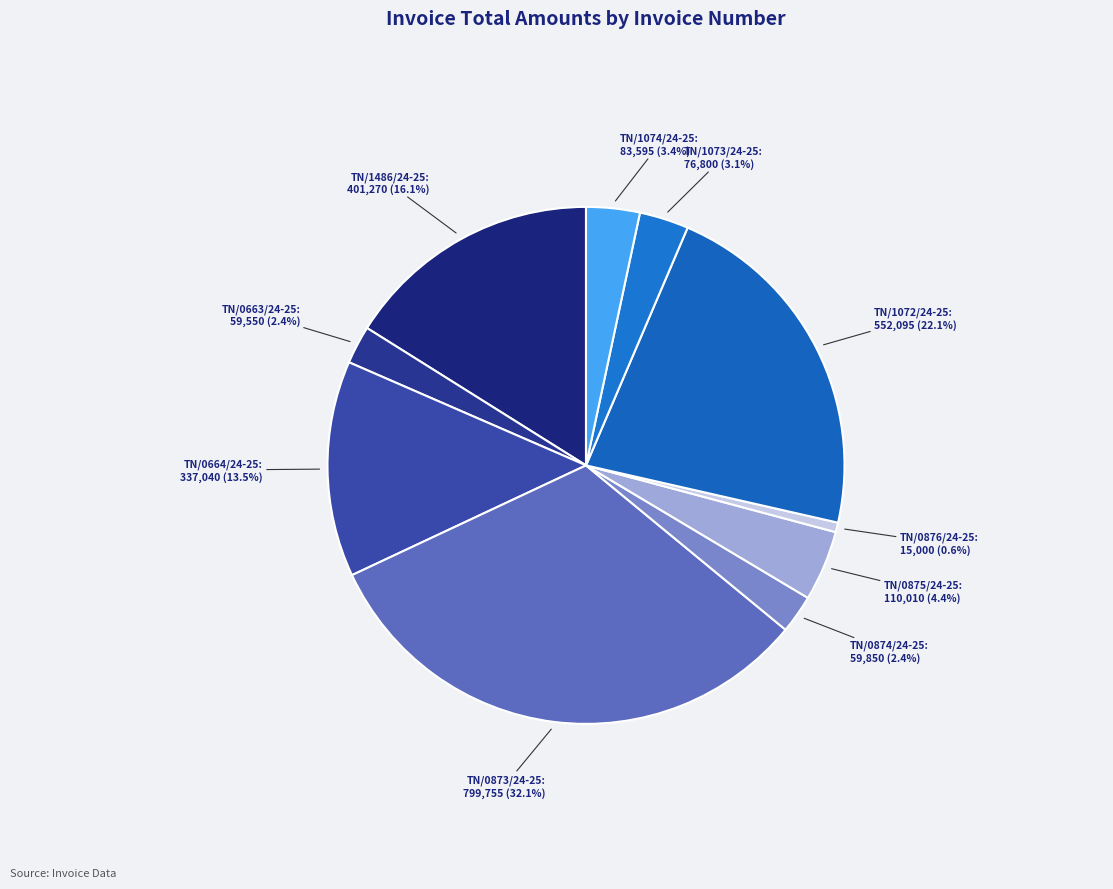

How many slices are in this pie chart?

10